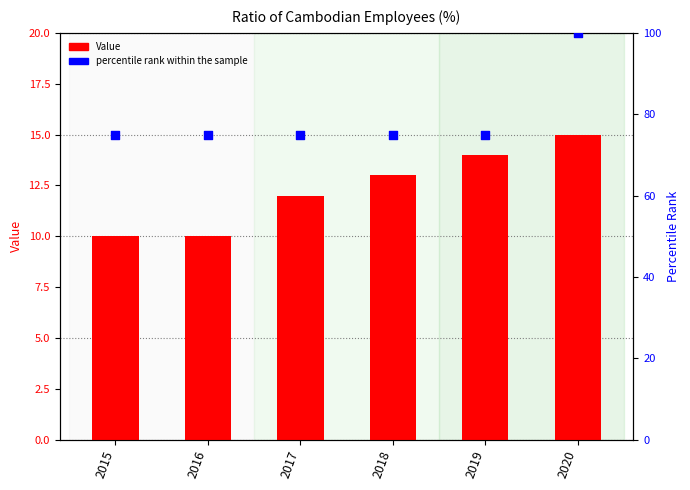

Which series reaches the maximum Y coordinate?

percentile rank within the sample